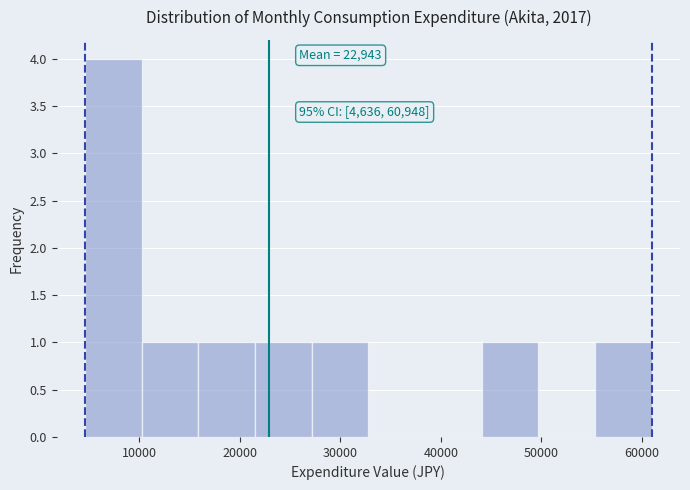

Over which range of the x-axis is the bar tallest?

5000 to 10000